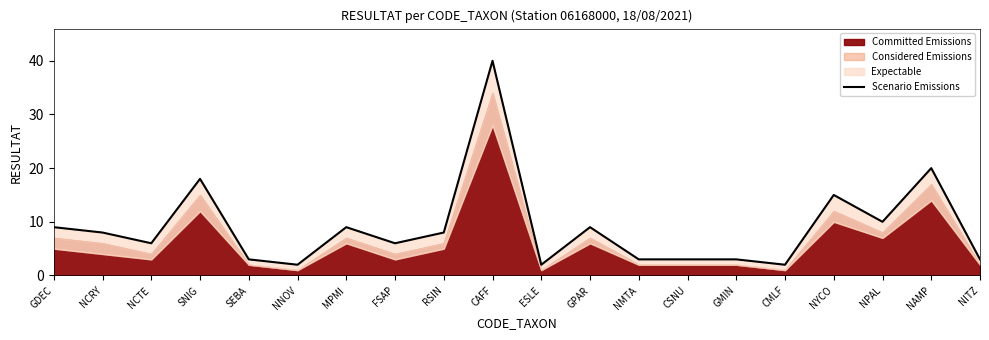

What is the value of the 11th point from the left?

2